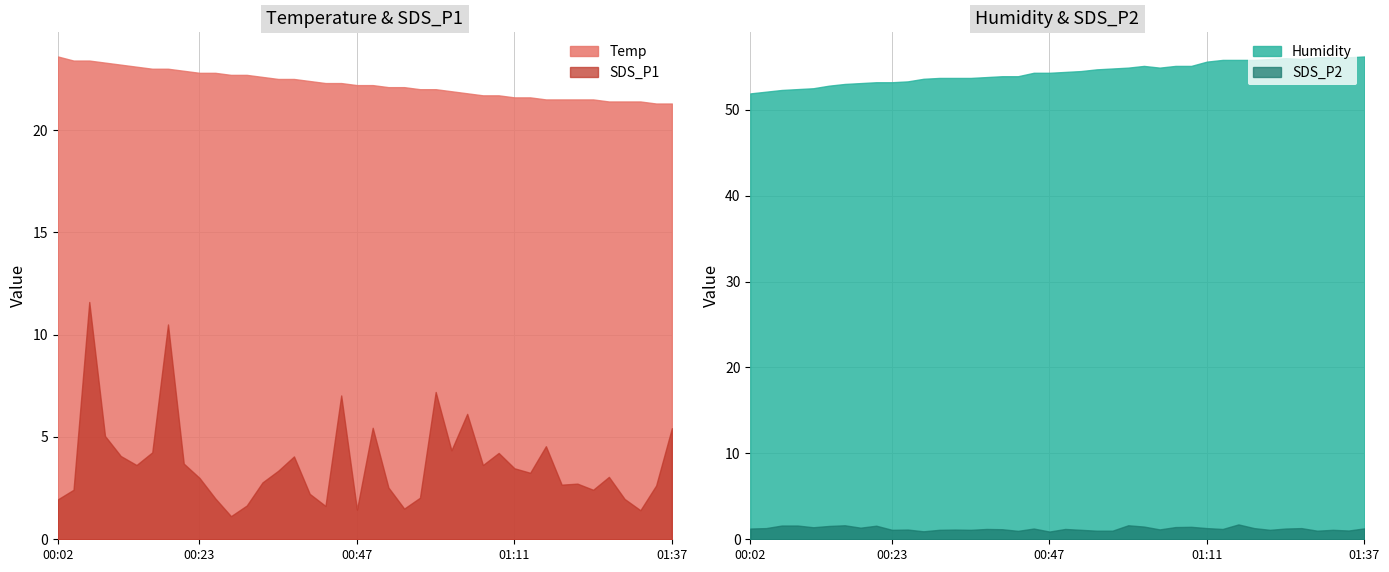

At how many categories does at least one series exceed 52?

39